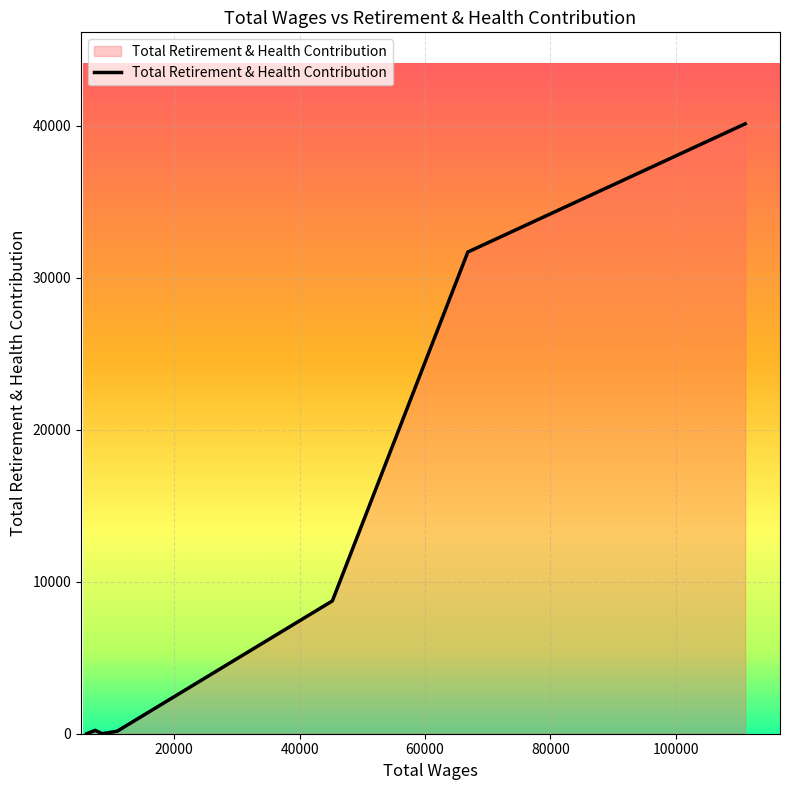

What is the greatest value displayed?

40116